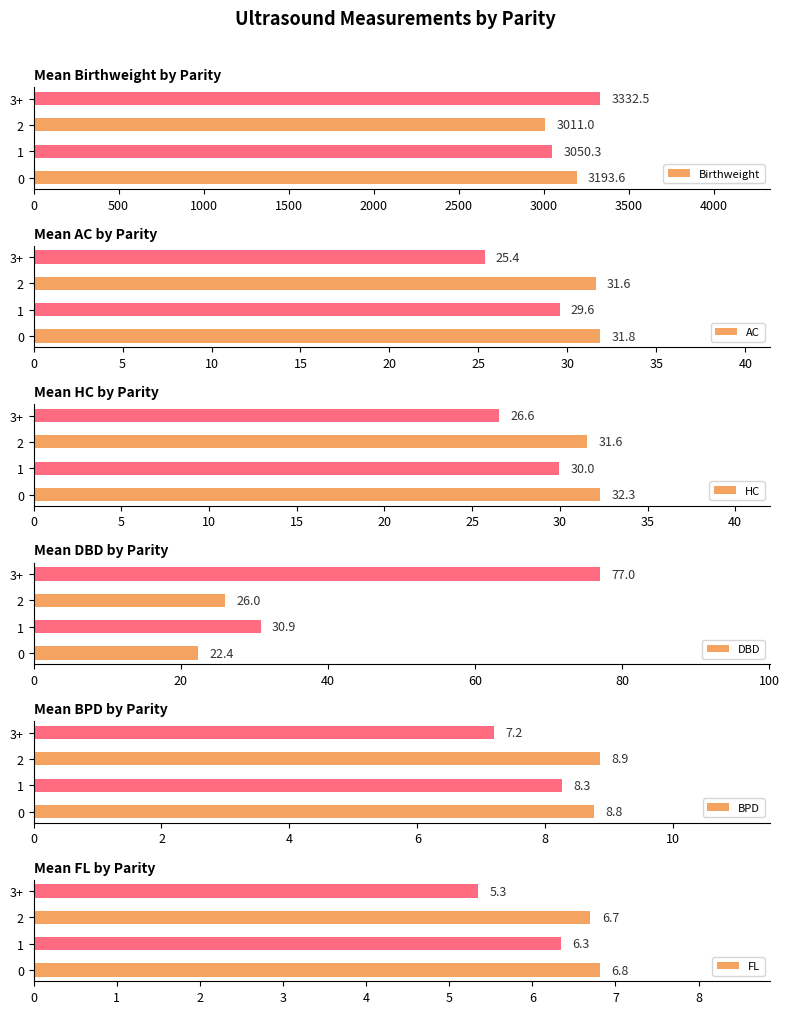

Rank the categories by Birthweight value from highest to lowest.

3+, 0, 1, 2